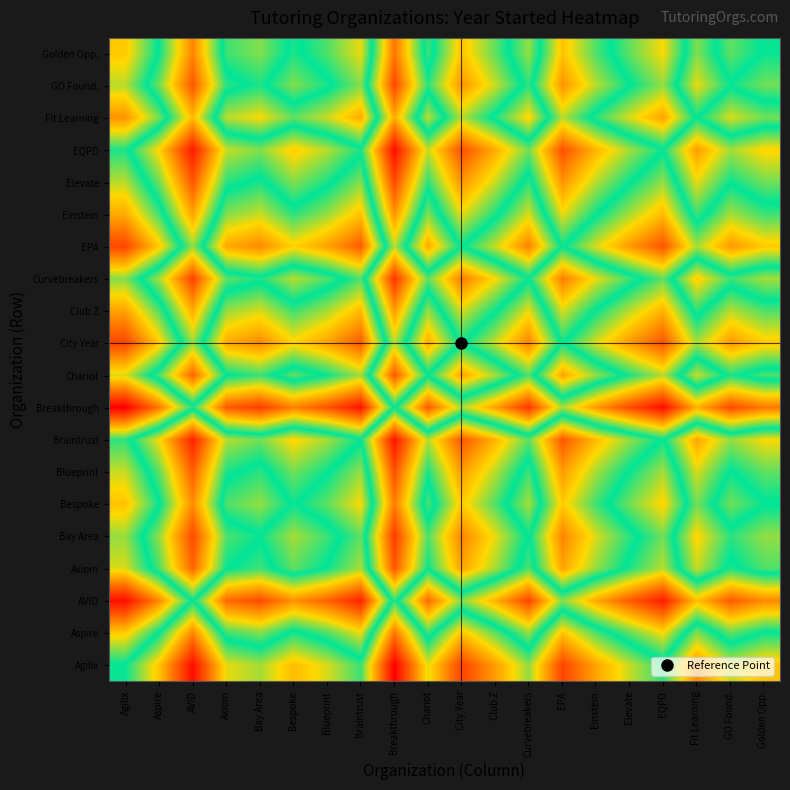

Reading right to left, extract all data points from this chart.

Agilix: Golden Opp.=1.0	GO Found.=1.0	Fit Learning=1.0	EQPD=1.0	Elevate=1.0	Einstein=1.0	EPA=1.0	Curvebreakers=1.0	Club Z=1.0	City Year=1.0	Chariot=1.0	Breakthrough=1.0	Braintrust=1.0	Blueprint=1.0	Bespoke=1.0	Bay Area=1.0	Axiom=1.0	AVID=1.0	Aspire=1.0	Agilix=1.0
Aspire: Golden Opp.=1.0	GO Found.=1.0	Fit Learning=1.0	EQPD=1.0	Elevate=1.0	Einstein=1.0	EPA=1.0	Curvebreakers=1.0	Club Z=1.0	City Year=1.0	Chariot=1.0	Breakthrough=1.0	Braintrust=1.0	Blueprint=1.0	Bespoke=1.0	Bay Area=1.0	Axiom=1.0	AVID=1.0	Aspire=1.0	Agilix=1.0
AVID: Golden Opp.=1.0	GO Found.=1.0	Fit Learning=1.0	EQPD=1.0	Elevate=1.0	Einstein=1.0	EPA=1.0	Curvebreakers=1.0	Club Z=1.0	City Year=1.0	Chariot=1.0	Breakthrough=1.0	Braintrust=1.0	Blueprint=1.0	Bespoke=1.0	Bay Area=1.0	Axiom=1.0	AVID=1.0	Aspire=1.0	Agilix=1.0
Axiom: Golden Opp.=1.0	GO Found.=1.0	Fit Learning=1.0	EQPD=1.0	Elevate=1.0	Einstein=1.0	EPA=1.0	Curvebreakers=1.0	Club Z=1.0	City Year=1.0	Chariot=1.0	Breakthrough=1.0	Braintrust=1.0	Blueprint=1.0	Bespoke=1.0	Bay Area=1.0	Axiom=1.0	AVID=1.0	Aspire=1.0	Agilix=1.0
Bay Area: Golden Opp.=1.0	GO Found.=1.0	Fit Learning=1.0	EQPD=1.0	Elevate=1.0	Einstein=1.0	EPA=1.0	Curvebreakers=1.0	Club Z=1.0	City Year=1.0	Chariot=1.0	Breakthrough=1.0	Braintrust=1.0	Blueprint=1.0	Bespoke=1.0	Bay Area=1.0	Axiom=1.0	AVID=1.0	Aspire=1.0	Agilix=1.0
Bespoke: Golden Opp.=1.0	GO Found.=1.0	Fit Learning=1.0	EQPD=1.0	Elevate=1.0	Einstein=1.0	EPA=1.0	Curvebreakers=1.0	Club Z=1.0	City Year=1.0	Chariot=1.0	Breakthrough=1.0	Braintrust=1.0	Blueprint=1.0	Bespoke=1.0	Bay Area=1.0	Axiom=1.0	AVID=1.0	Aspire=1.0	Agilix=1.0
Blueprint: Golden Opp.=1.0	GO Found.=1.0	Fit Learning=1.0	EQPD=1.0	Elevate=1.0	Einstein=1.0	EPA=1.0	Curvebreakers=1.0	Club Z=1.0	City Year=1.0	Chariot=1.0	Breakthrough=1.0	Braintrust=1.0	Blueprint=1.0	Bespoke=1.0	Bay Area=1.0	Axiom=1.0	AVID=1.0	Aspire=1.0	Agilix=1.0
Braintrust: Golden Opp.=1.0	GO Found.=1.0	Fit Learning=1.0	EQPD=1.0	Elevate=1.0	Einstein=1.0	EPA=1.0	Curvebreakers=1.0	Club Z=1.0	City Year=1.0	Chariot=1.0	Breakthrough=1.0	Braintrust=1.0	Blueprint=1.0	Bespoke=1.0	Bay Area=1.0	Axiom=1.0	AVID=1.0	Aspire=1.0	Agilix=1.0
Breakthrough: Golden Opp.=1.0	GO Found.=1.0	Fit Learning=1.0	EQPD=1.0	Elevate=1.0	Einstein=1.0	EPA=1.0	Curvebreakers=1.0	Club Z=1.0	City Year=1.0	Chariot=1.0	Breakthrough=1.0	Braintrust=1.0	Blueprint=1.0	Bespoke=1.0	Bay Area=1.0	Axiom=1.0	AVID=1.0	Aspire=1.0	Agilix=1.0
Chariot: Golden Opp.=1.0	GO Found.=1.0	Fit Learning=1.0	EQPD=1.0	Elevate=1.0	Einstein=1.0	EPA=1.0	Curvebreakers=1.0	Club Z=1.0	City Year=1.0	Chariot=1.0	Breakthrough=1.0	Braintrust=1.0	Blueprint=1.0	Bespoke=1.0	Bay Area=1.0	Axiom=1.0	AVID=1.0	Aspire=1.0	Agilix=1.0
City Year: Golden Opp.=1.0	GO Found.=1.0	Fit Learning=1.0	EQPD=1.0	Elevate=1.0	Einstein=1.0	EPA=1.0	Curvebreakers=1.0	Club Z=1.0	City Year=1.0	Chariot=1.0	Breakthrough=1.0	Braintrust=1.0	Blueprint=1.0	Bespoke=1.0	Bay Area=1.0	Axiom=1.0	AVID=1.0	Aspire=1.0	Agilix=1.0
Club Z: Golden Opp.=1.0	GO Found.=1.0	Fit Learning=1.0	EQPD=1.0	Elevate=1.0	Einstein=1.0	EPA=1.0	Curvebreakers=1.0	Club Z=1.0	City Year=1.0	Chariot=1.0	Breakthrough=1.0	Braintrust=1.0	Blueprint=1.0	Bespoke=1.0	Bay Area=1.0	Axiom=1.0	AVID=1.0	Aspire=1.0	Agilix=1.0
Curvebreakers: Golden Opp.=1.0	GO Found.=1.0	Fit Learning=1.0	EQPD=1.0	Elevate=1.0	Einstein=1.0	EPA=1.0	Curvebreakers=1.0	Club Z=1.0	City Year=1.0	Chariot=1.0	Breakthrough=1.0	Braintrust=1.0	Blueprint=1.0	Bespoke=1.0	Bay Area=1.0	Axiom=1.0	AVID=1.0	Aspire=1.0	Agilix=1.0
EPA: Golden Opp.=1.0	GO Found.=1.0	Fit Learning=1.0	EQPD=1.0	Elevate=1.0	Einstein=1.0	EPA=1.0	Curvebreakers=1.0	Club Z=1.0	City Year=1.0	Chariot=1.0	Breakthrough=1.0	Braintrust=1.0	Blueprint=1.0	Bespoke=1.0	Bay Area=1.0	Axiom=1.0	AVID=1.0	Aspire=1.0	Agilix=1.0
Einstein: Golden Opp.=1.0	GO Found.=1.0	Fit Learning=1.0	EQPD=1.0	Elevate=1.0	Einstein=1.0	EPA=1.0	Curvebreakers=1.0	Club Z=1.0	City Year=1.0	Chariot=1.0	Breakthrough=1.0	Braintrust=1.0	Blueprint=1.0	Bespoke=1.0	Bay Area=1.0	Axiom=1.0	AVID=1.0	Aspire=1.0	Agilix=1.0
Elevate: Golden Opp.=1.0	GO Found.=1.0	Fit Learning=1.0	EQPD=1.0	Elevate=1.0	Einstein=1.0	EPA=1.0	Curvebreakers=1.0	Club Z=1.0	City Year=1.0	Chariot=1.0	Breakthrough=1.0	Braintrust=1.0	Blueprint=1.0	Bespoke=1.0	Bay Area=1.0	Axiom=1.0	AVID=1.0	Aspire=1.0	Agilix=1.0
EQPD: Golden Opp.=1.0	GO Found.=1.0	Fit Learning=1.0	EQPD=1.0	Elevate=1.0	Einstein=1.0	EPA=1.0	Curvebreakers=1.0	Club Z=1.0	City Year=1.0	Chariot=1.0	Breakthrough=1.0	Braintrust=1.0	Blueprint=1.0	Bespoke=1.0	Bay Area=1.0	Axiom=1.0	AVID=1.0	Aspire=1.0	Agilix=1.0
Fit Learning: Golden Opp.=1.0	GO Found.=1.0	Fit Learning=1.0	EQPD=1.0	Elevate=1.0	Einstein=1.0	EPA=1.0	Curvebreakers=1.0	Club Z=1.0	City Year=1.0	Chariot=1.0	Breakthrough=1.0	Braintrust=1.0	Blueprint=1.0	Bespoke=1.0	Bay Area=1.0	Axiom=1.0	AVID=1.0	Aspire=1.0	Agilix=1.0
GO Found.: Golden Opp.=1.0	GO Found.=1.0	Fit Learning=1.0	EQPD=1.0	Elevate=1.0	Einstein=1.0	EPA=1.0	Curvebreakers=1.0	Club Z=1.0	City Year=1.0	Chariot=1.0	Breakthrough=1.0	Braintrust=1.0	Blueprint=1.0	Bespoke=1.0	Bay Area=1.0	Axiom=1.0	AVID=1.0	Aspire=1.0	Agilix=1.0
Golden Opp.: Golden Opp.=1.0	GO Found.=1.0	Fit Learning=1.0	EQPD=1.0	Elevate=1.0	Einstein=1.0	EPA=1.0	Curvebreakers=1.0	Club Z=1.0	City Year=1.0	Chariot=1.0	Breakthrough=1.0	Braintrust=1.0	Blueprint=1.0	Bespoke=1.0	Bay Area=1.0	Axiom=1.0	AVID=1.0	Aspire=1.0	Agilix=1.0